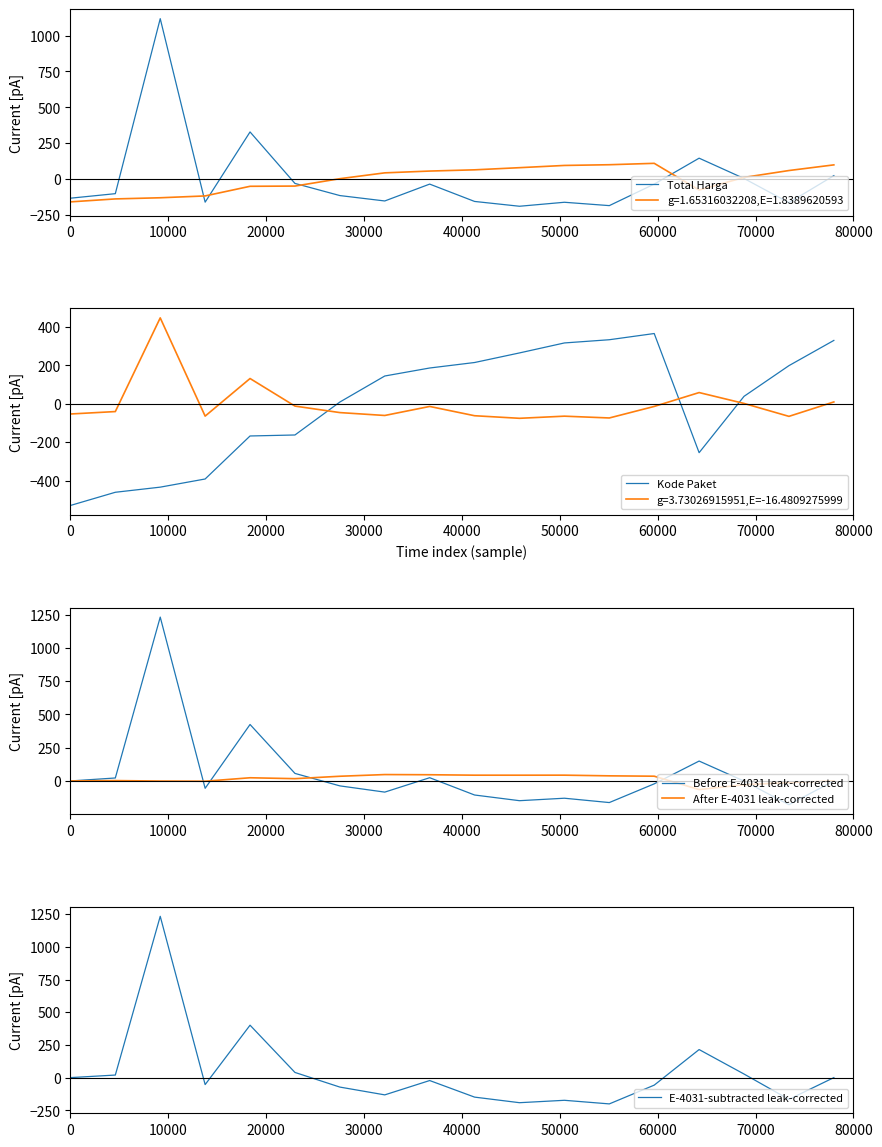

Reading right to left, extract all data points from this chart.

Total Harga: 23.7	-164.0	4.1	145.6	-35.0	-185.0	-161.6	-189.4	-155.9	-35.0	-152.5	-114.9	-30.4	328.4	-160.9	1117.7	-101.7	-133.2
Kode Paket: 329.7	198.4	38.6	-254.6	365.6	333.3	316.6	264.6	214.7	186.1	144.5	9.0	-162.6	-167.7	-391.6	-434.1	-460.8	-529.5
Before E-4031 leak-corrected: 0.0	-178.5	-1.1	149.6	-21.8	-162.5	-129.9	-148.5	-105.7	24.3	-83.9	-37.1	56.7	424.7	-55.4	1232.4	22.3	0.0
After E-4031 leak-corrected: 0.0	-12.1	-28.5	-64.9	35.7	38.4	43.5	43.3	43.4	46.7	48.0	35.3	17.1	23.9	-2.1	-0.9	2.7	0.0
E-4031-subtracted leak-corrected: 0.0	-166.4	27.4	214.5	-57.5	-201.0	-173.4	-191.8	-149.1	-22.3	-132.0	-72.4	39.6	400.7	-53.3	1233.3	19.6	0.0